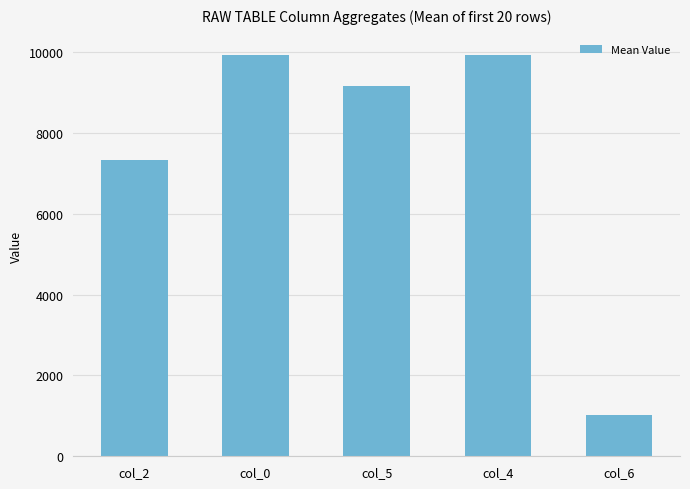

What is the label of the 5th bar from the right?

col_2